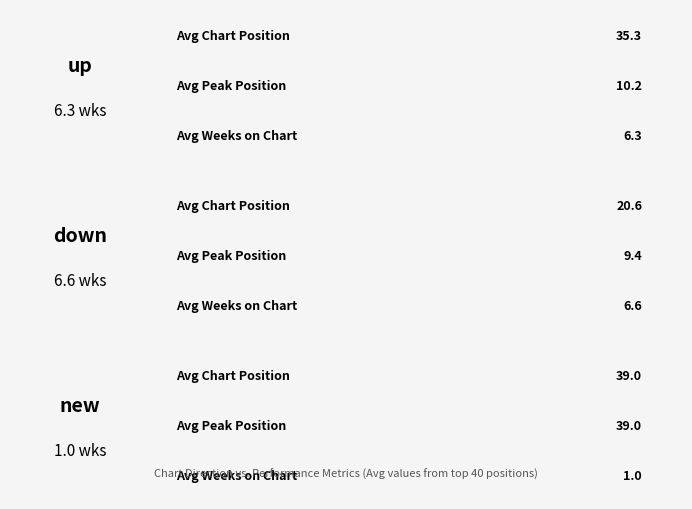

Rank the series by their maximum value, from lowest to highest.

down, up, new